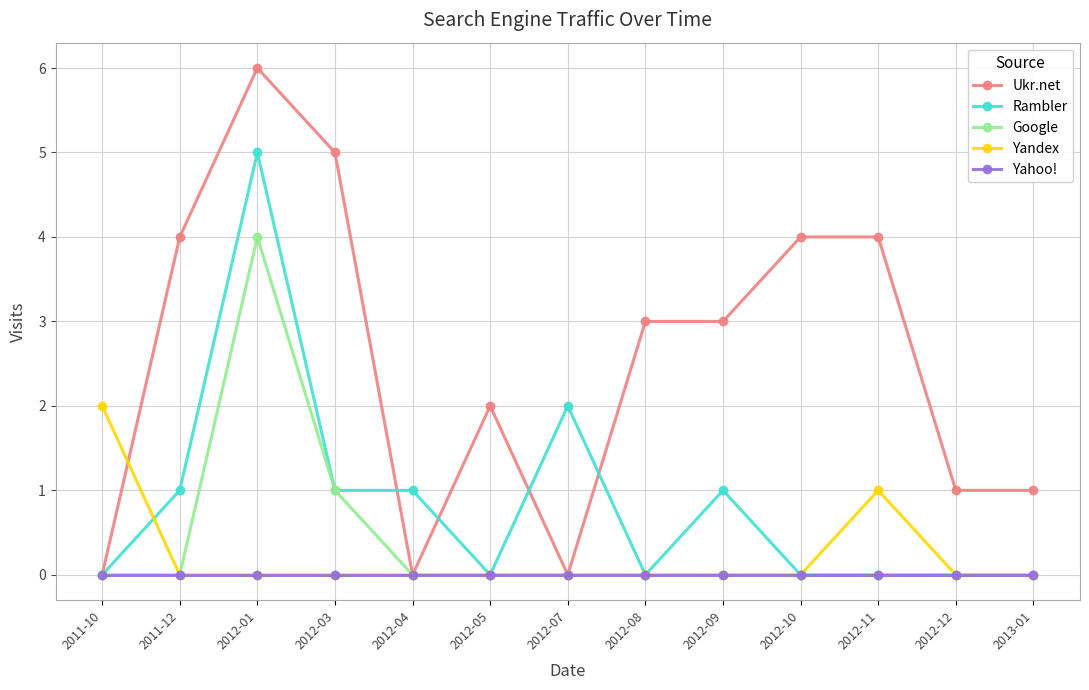

What is the difference between the maximum and minimum values in the Google series?

4